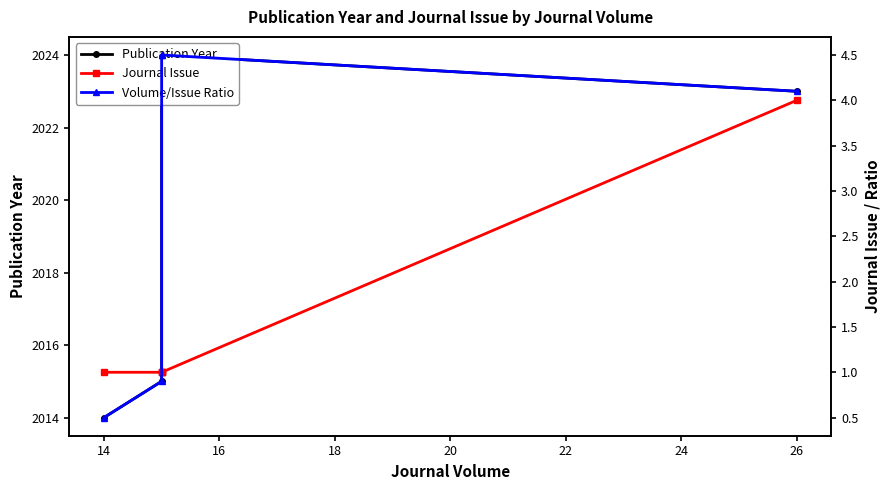

What is the minimum value shown in the chart?

0.5